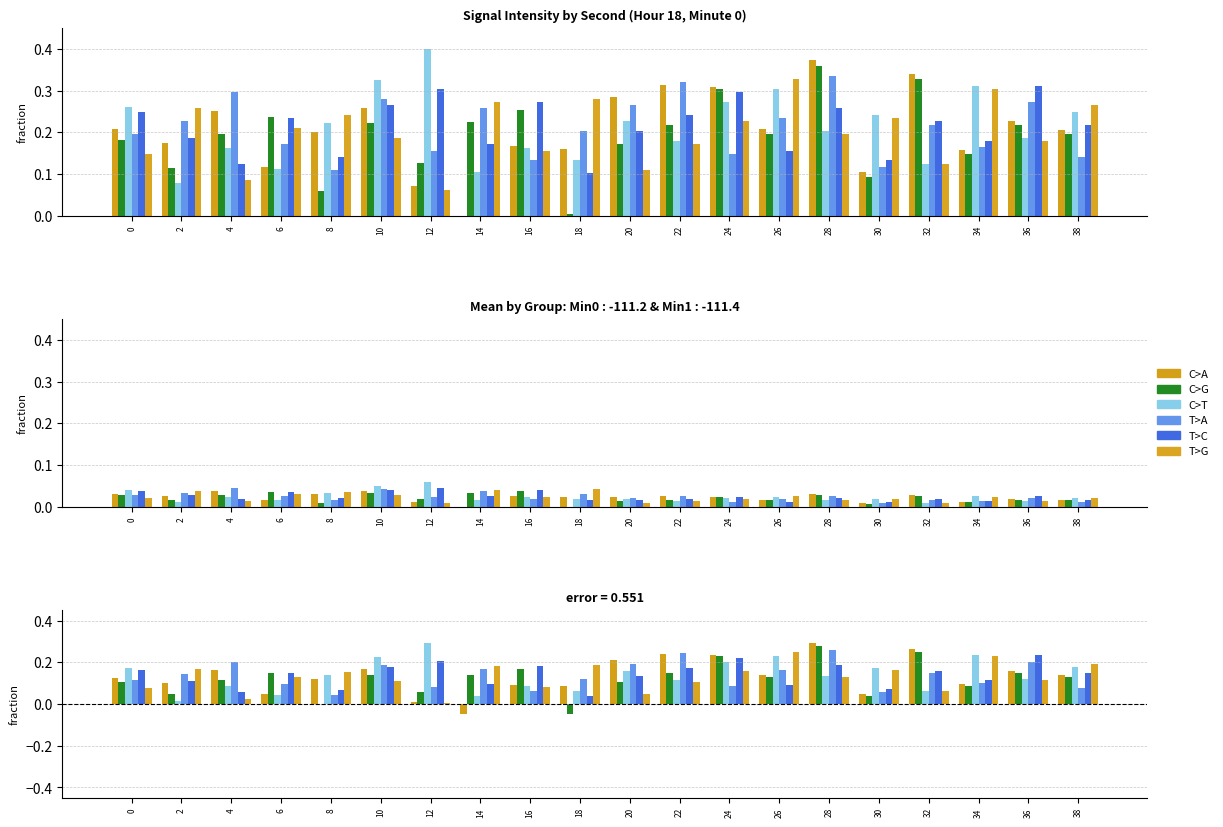

Which series has the largest total across all categories?

T>C